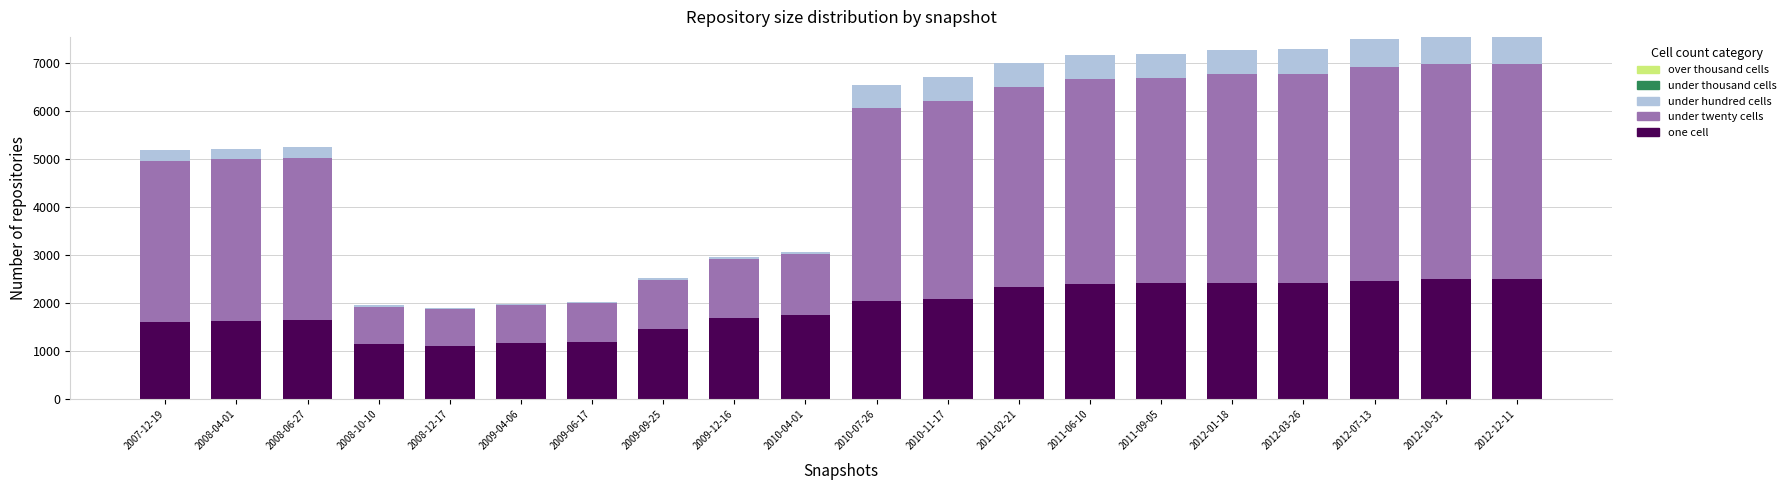

What is the average value of the one cell series?

1902